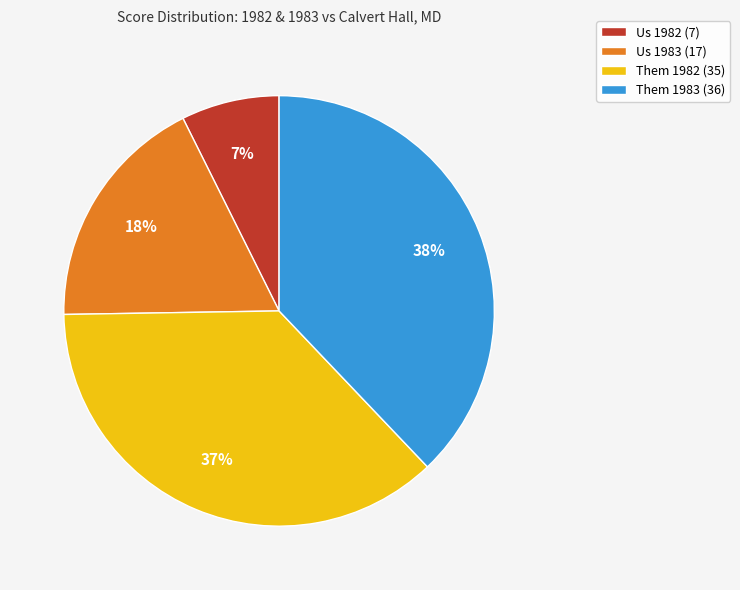

To the nearest percent, what portion does Them 1983 (36) represent?

38%